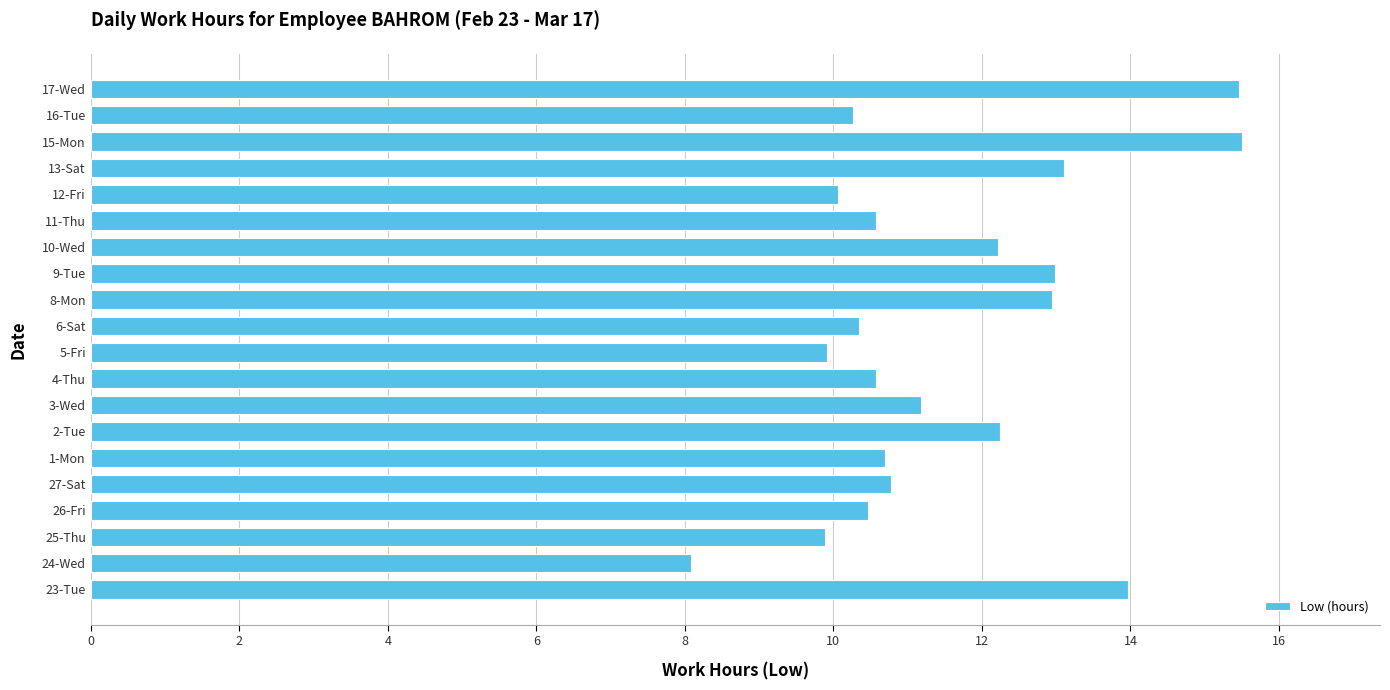

What is the average value?

11.6